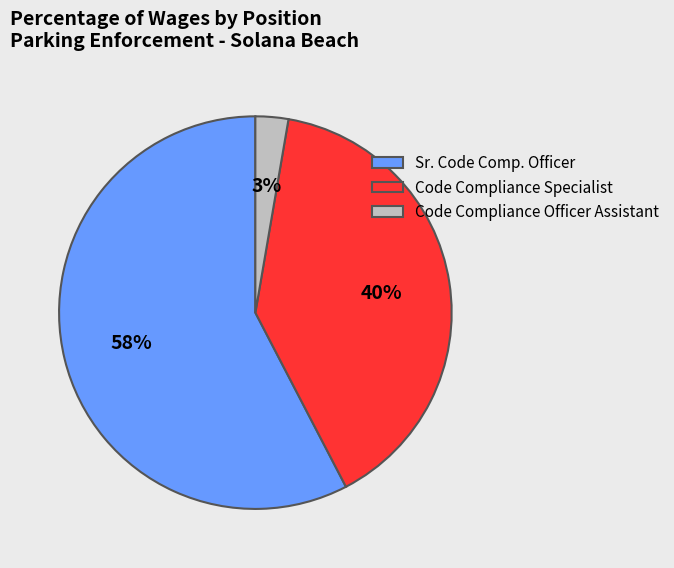

Is it true that Code Compliance Officer Assistant is 14% of the pie?

False